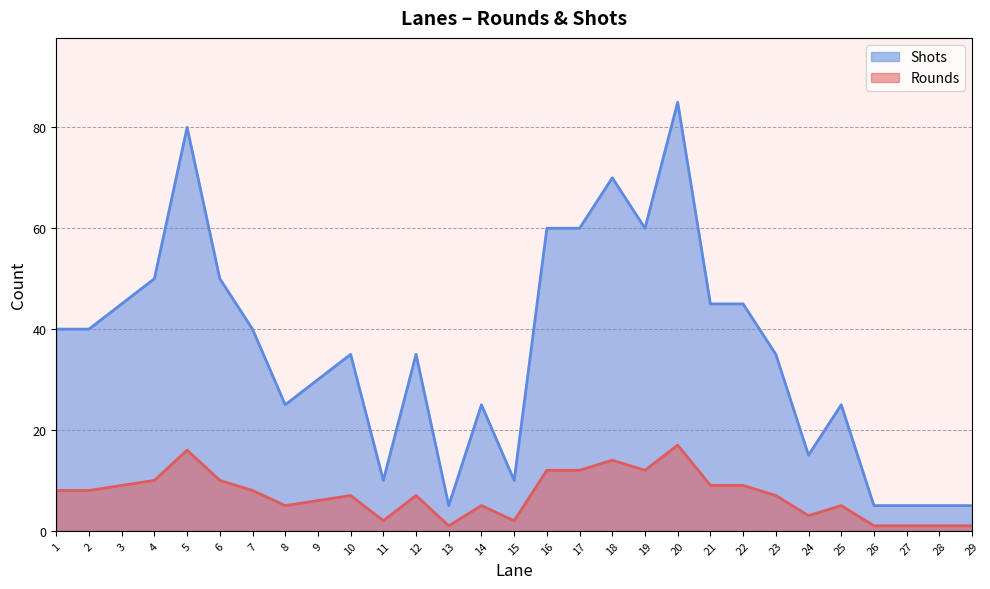

What is the smallest value displayed?

1